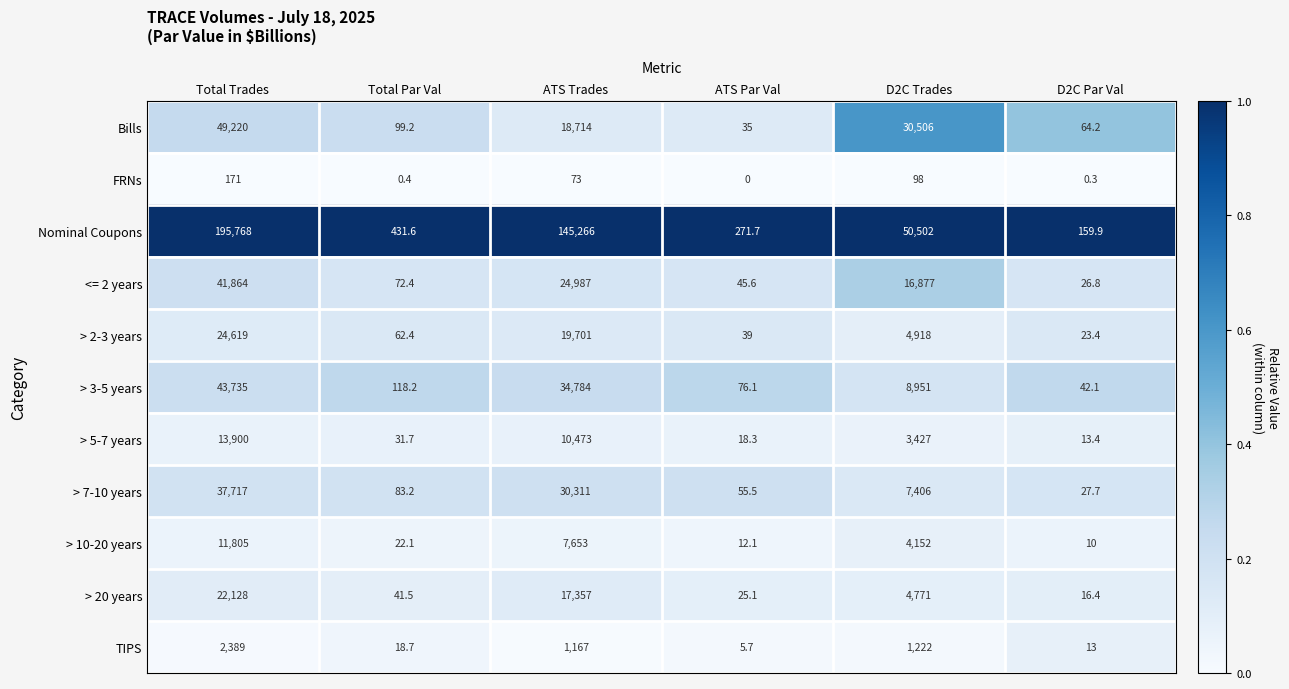

What is the greatest value displayed?

195768.0